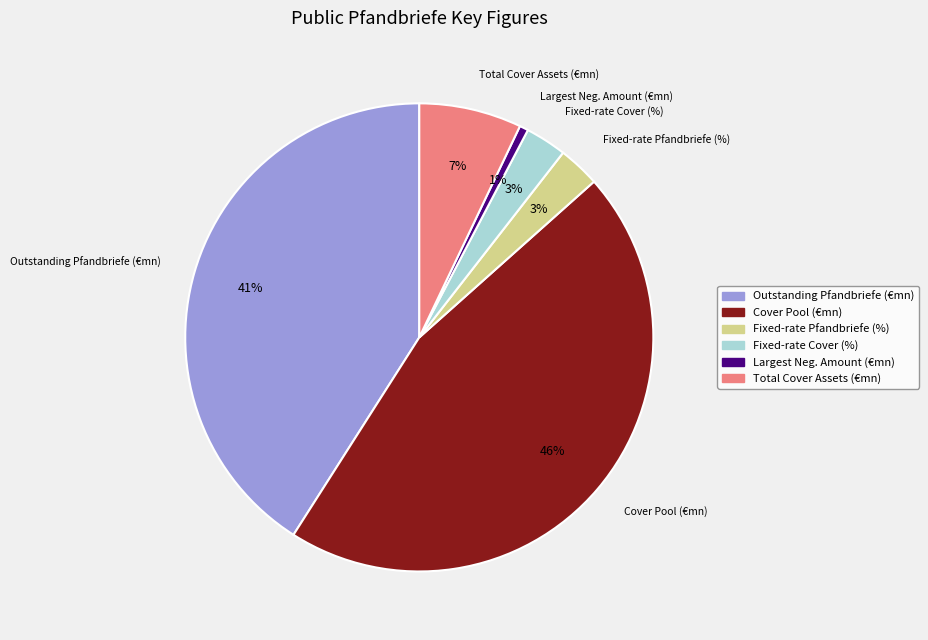

How many slices are in this pie chart?

6